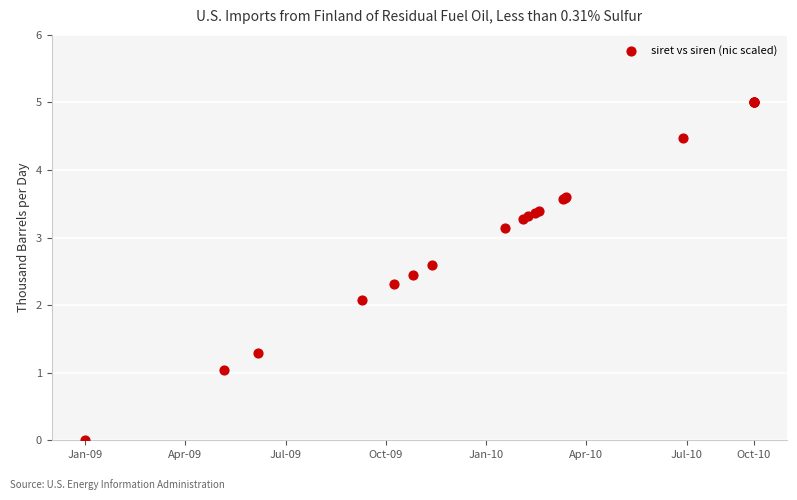

What Y value in the scatter plot is closest to 2?

2.1